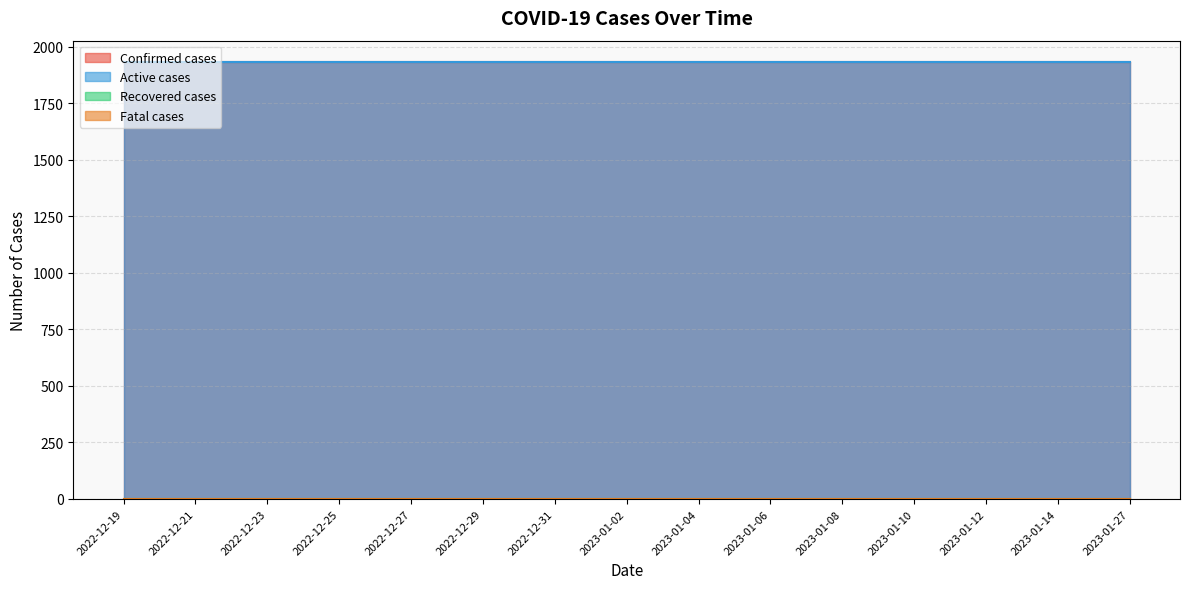

Where is Confirmed cases nearest to the value 1930?

2022-12-19